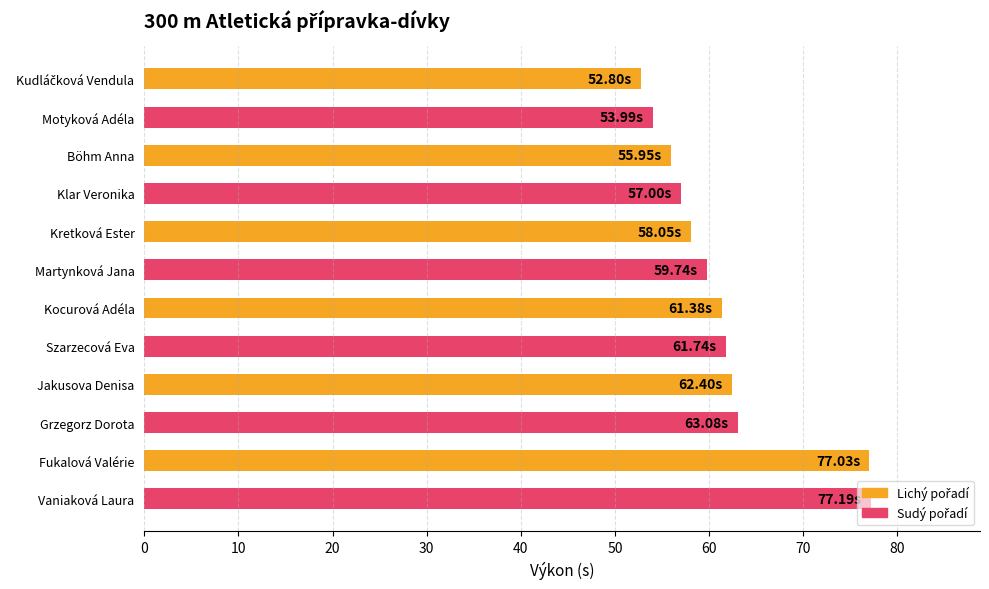

Are the bars horizontal?

Yes